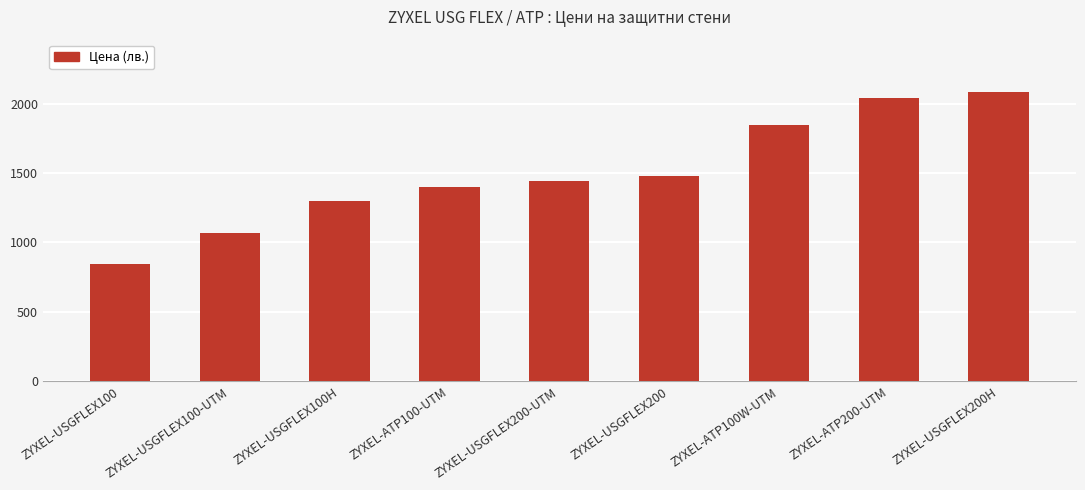

What is the sum of all values?

13509.3